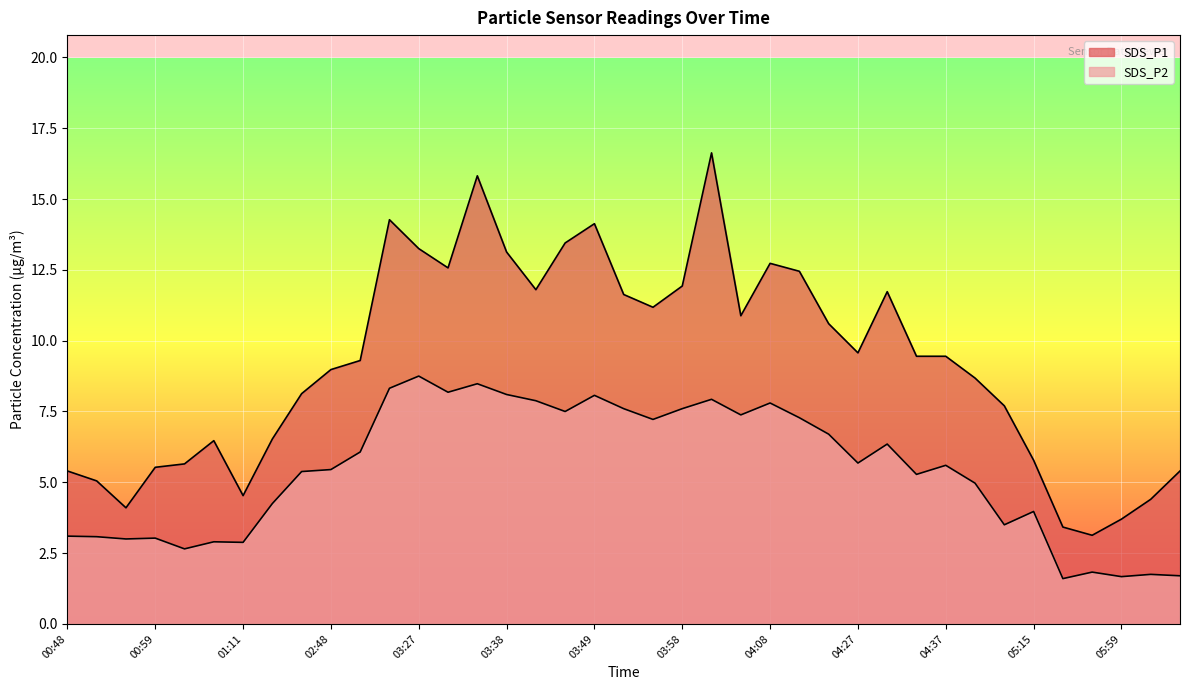

Which series changed the most between 04:37 and 05:59?

SDS_P1